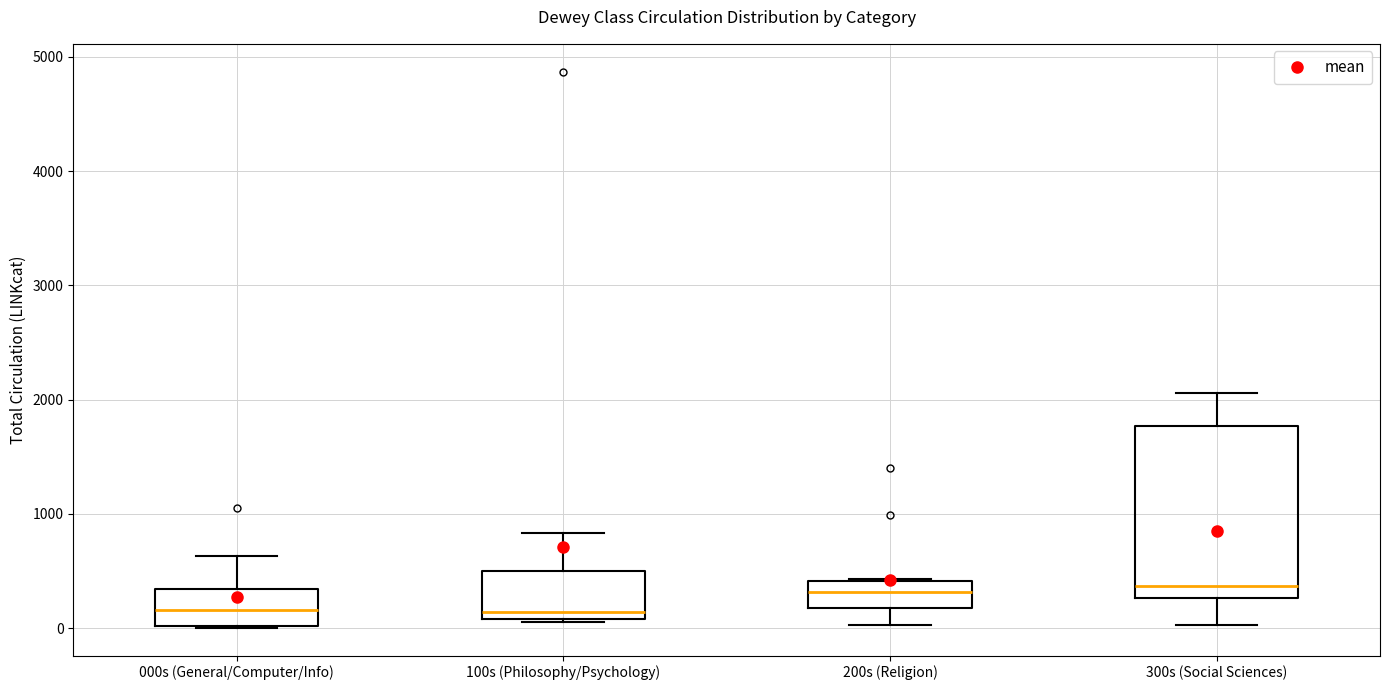

Reading left to right, read every box against the y-axis: the position of its median line, the range the box covers, and the ends of its whiskers. The values are not printed on the chart, so give them approximately, as read against the axis.

000s (General/Computer/Info): median 200, box 0 to 300, whiskers 0 to 600
100s (Philosophy/Psychology): median 100 (just above the box's lower edge), box 100 to 500, whiskers 100 to 800
200s (Religion): median 300, box 200 to 400, whiskers 0 to 400
300s (Social Sciences): median 400, box 300 to 1800, whiskers 0 to 2100